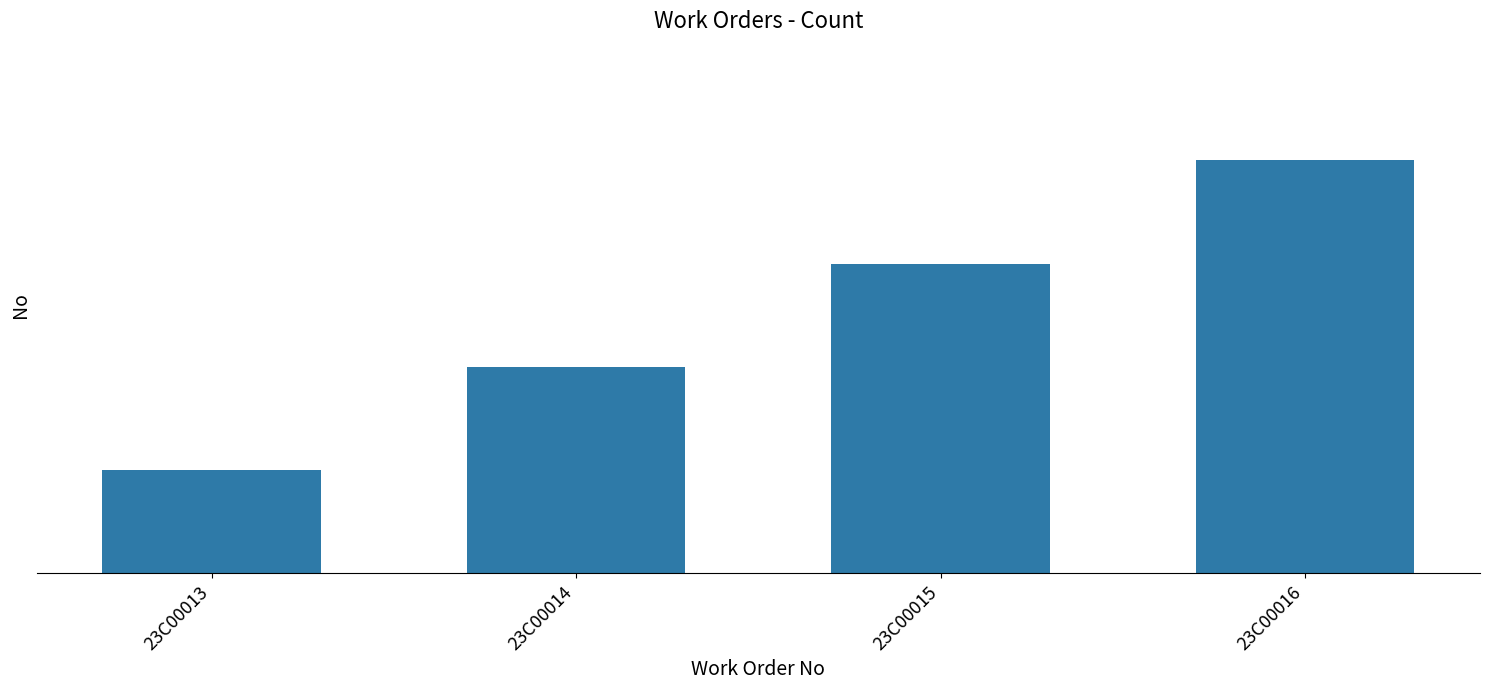

Are the bars grouped side by side (vs. stacked)?

No